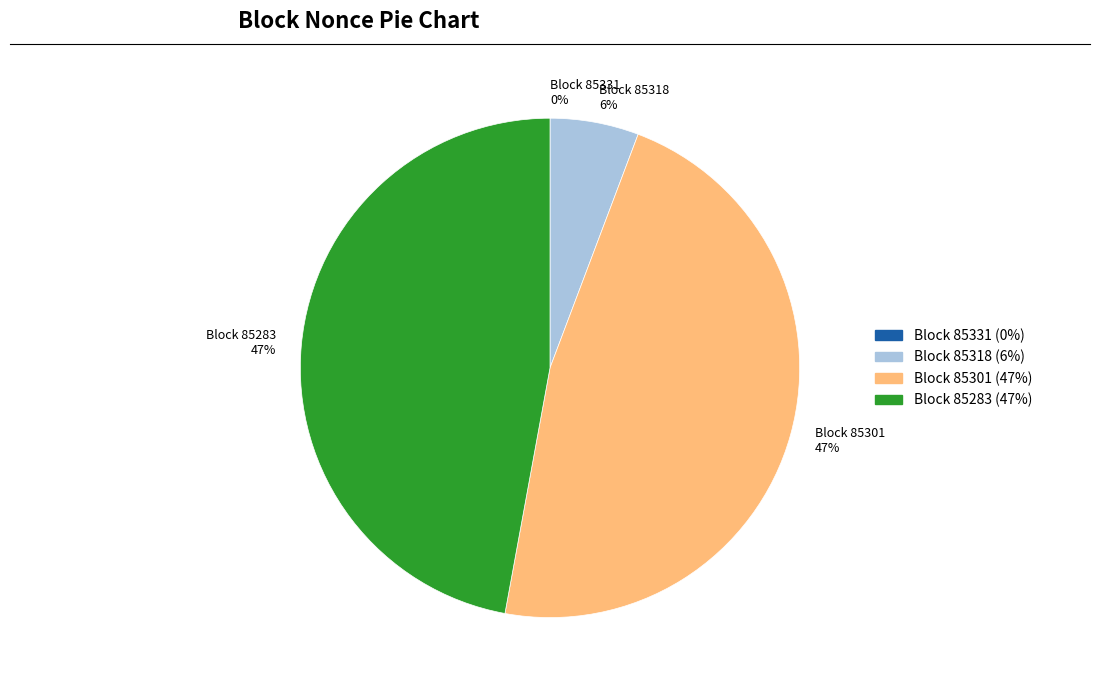

To the nearest percent, what is the average slice percentage?

25%